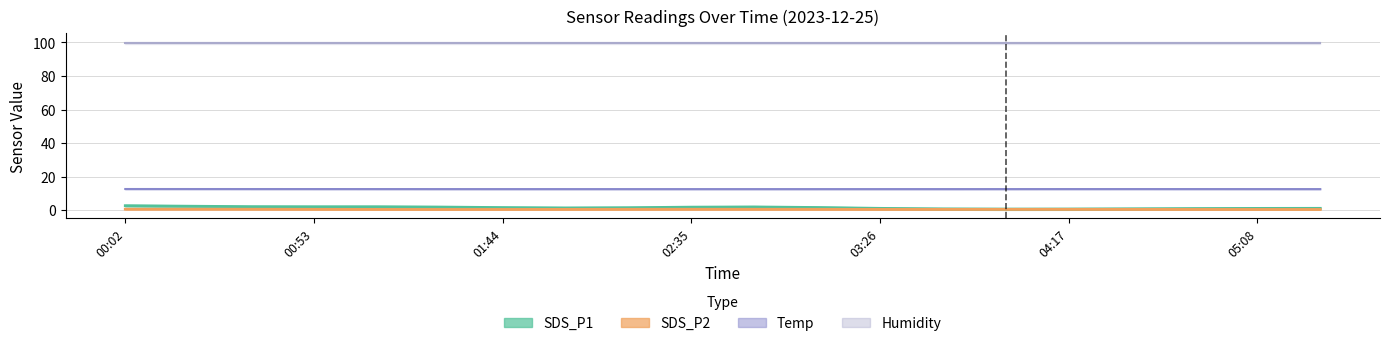

What are all the series names shown in the legend?

SDS_P1, SDS_P2, Temp, Humidity